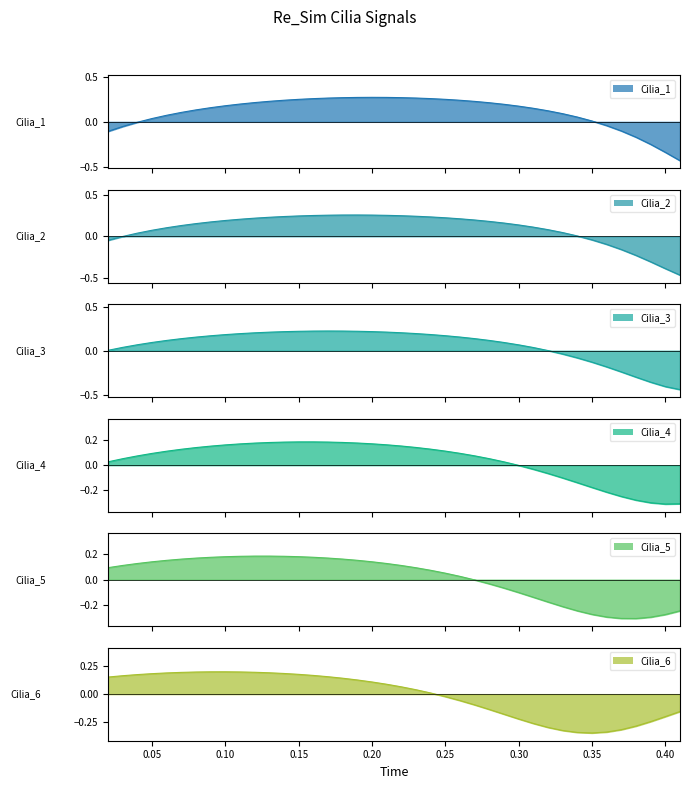

How many lines are shown in the chart?

6